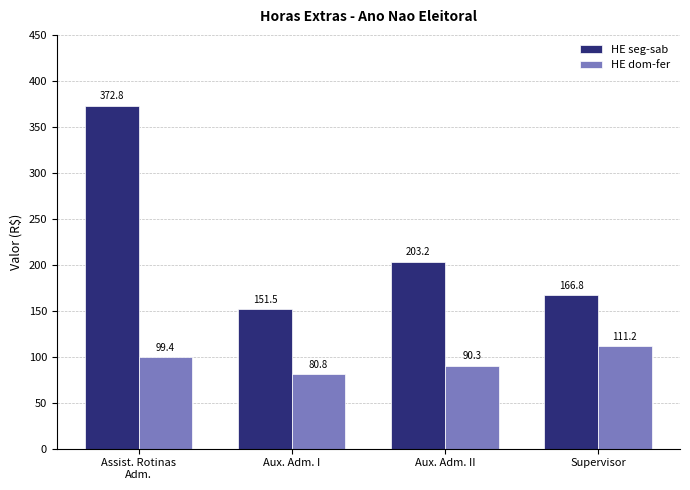

Which series has the largest range (max minus min)?

HE seg-sab